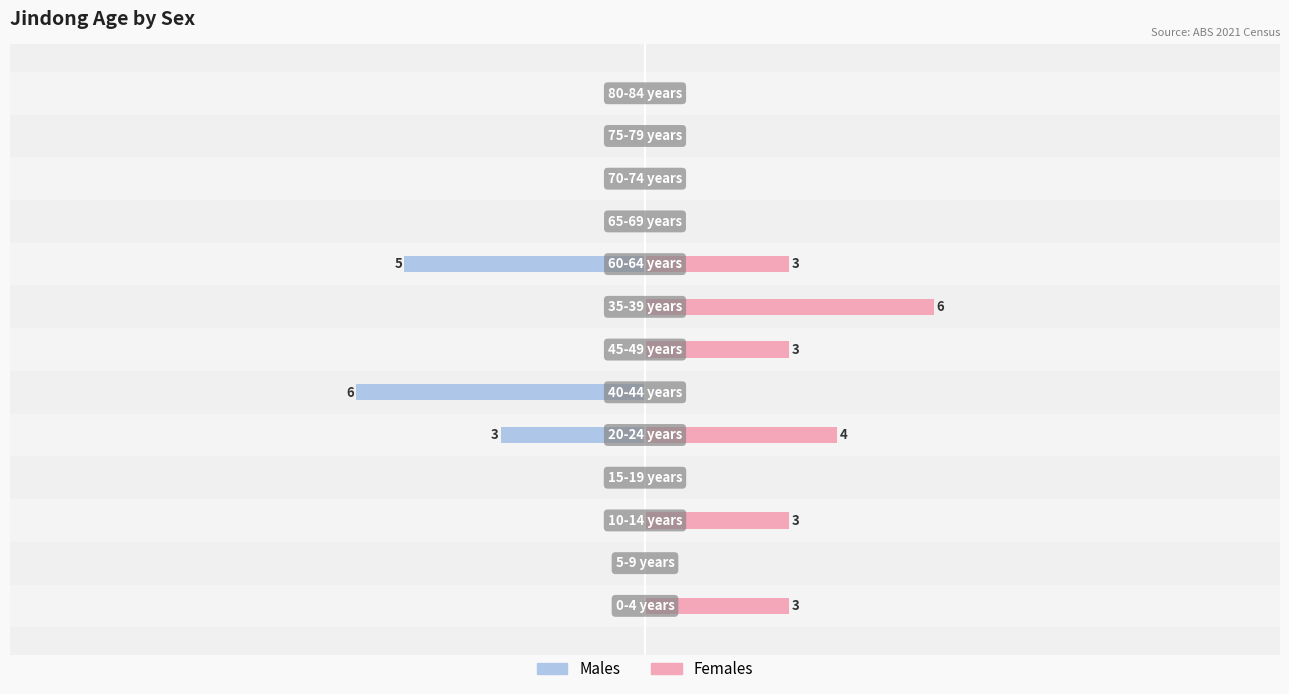

What is the difference between the highest and lowest values at 5?

7